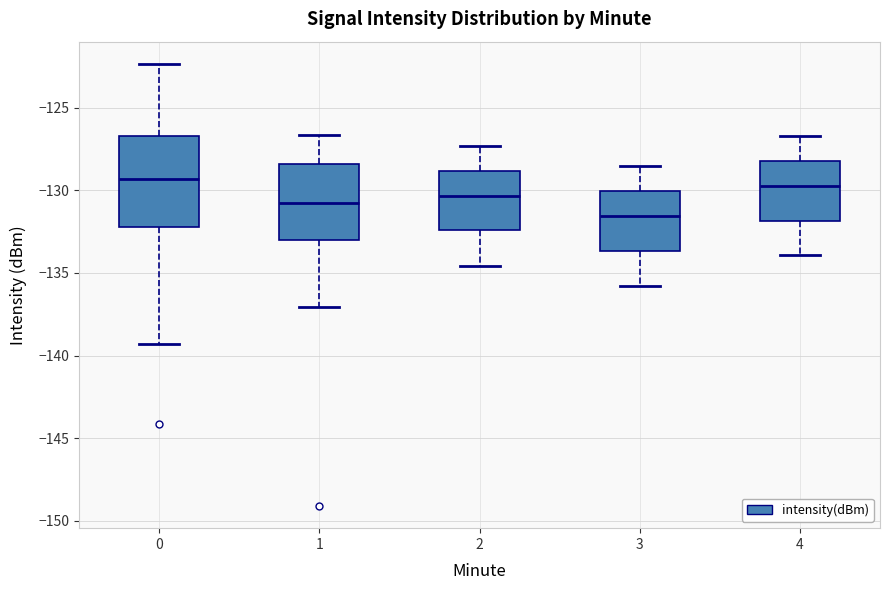

Where does the median line of the box at x = 2 sit on the y-axis? The values are not printed on the chart, so give them approximately, as read against the axis.

-130.5